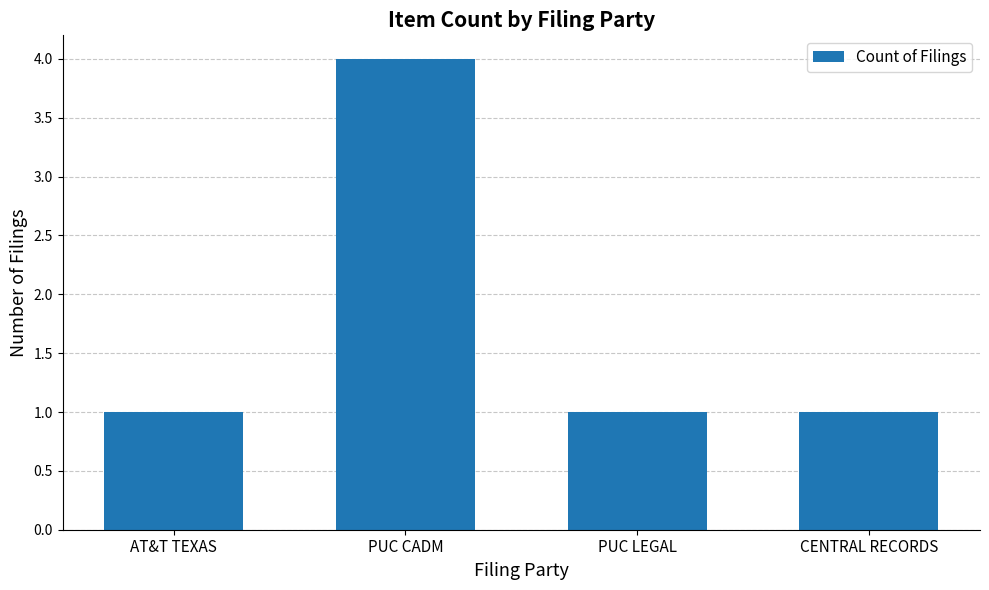

Reading left to right, extract all data points from this chart.

AT&T TEXAS=1	PUC CADM=4	PUC LEGAL=1	CENTRAL RECORDS=1